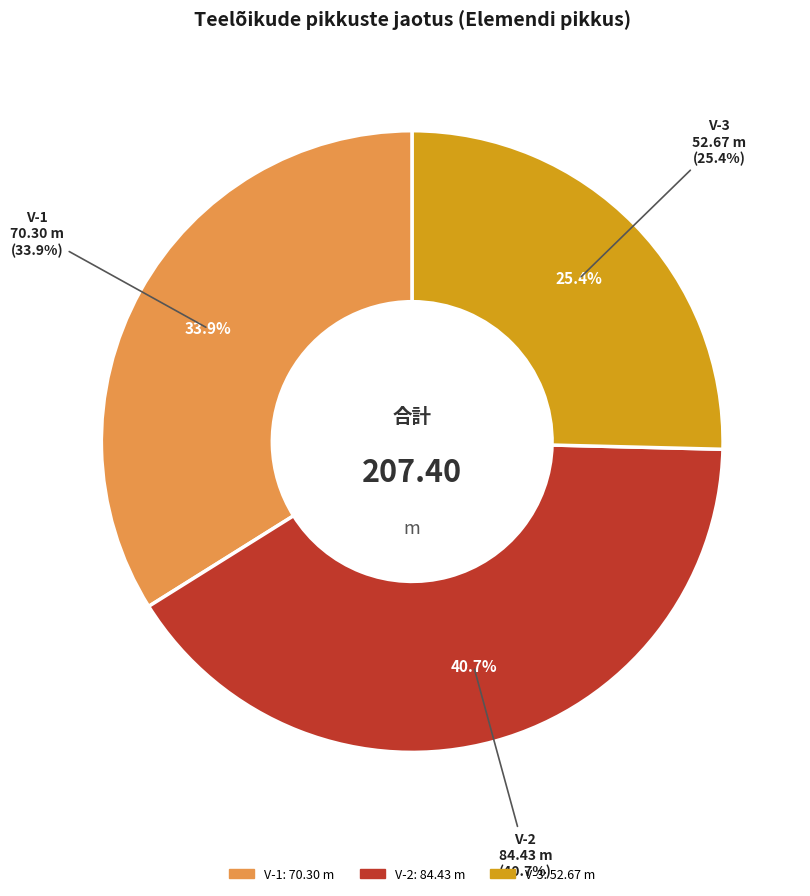

What percentage is NOT represented by V-3?

74.6%